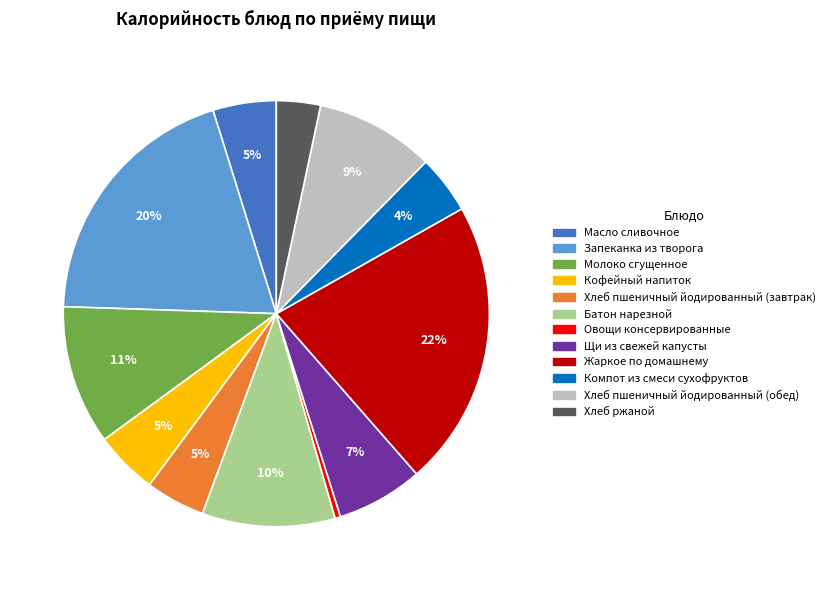

Does Хлеб пшеничный йодированный (завтрак) account for over 50% of the chart?

No